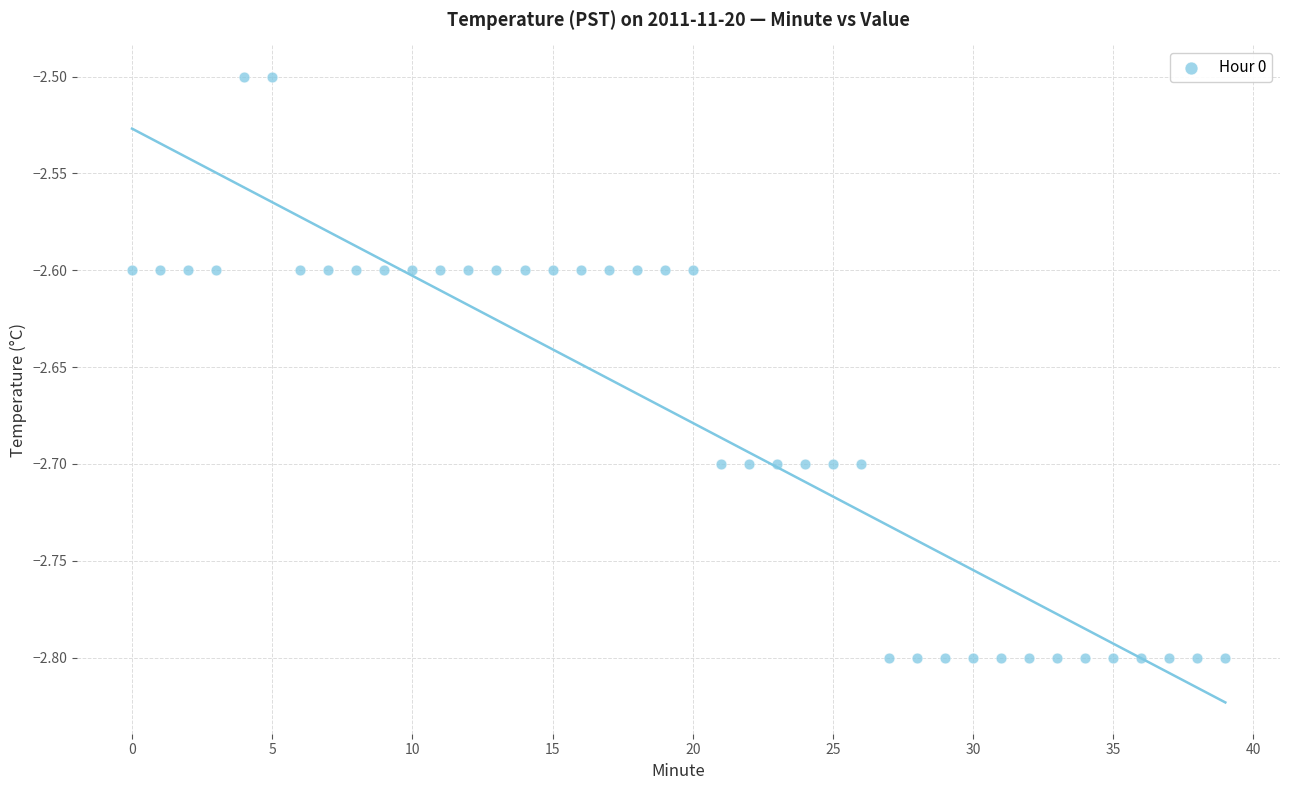

What is the range of Y values (max minus min)?

0.3